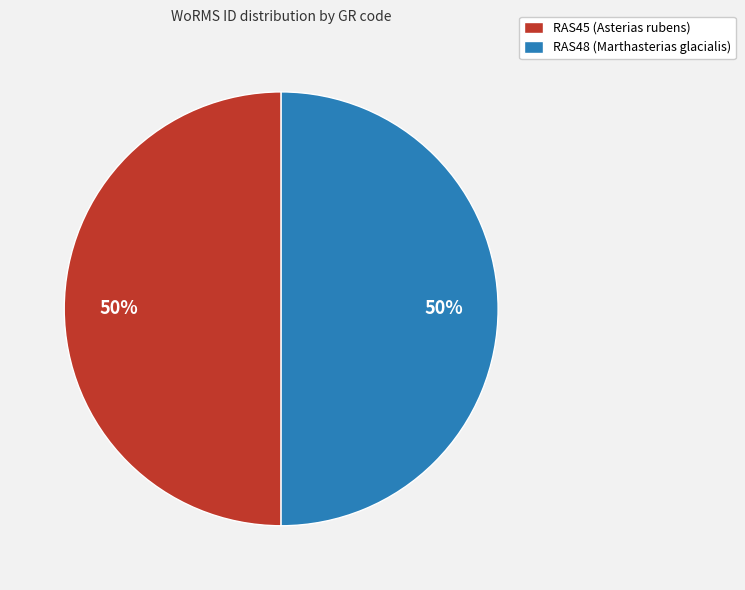

To the nearest percent, what is the combined percentage of RAS48 (Marthasterias glacialis) and RAS45 (Asterias rubens)?

100%